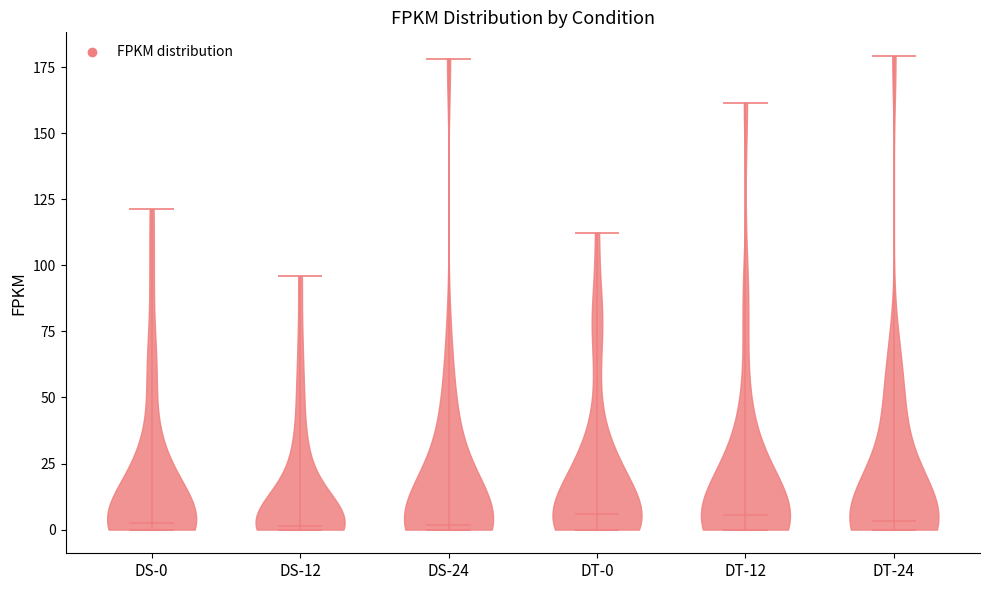

Reading left to right, read every violin against the y-axis: where its median line is, and the lowest and highest points it reaches. The values are not printed on the chart, so give them approximately, as read against the axis.

DS-0: median line 0, lowest point 0, highest point 120
DS-12: median line 0, lowest point 0, highest point 95
DS-24: median line 0, lowest point 0, highest point 180
DT-0: median line 5, lowest point 0, highest point 110
DT-12: median line 5, lowest point 0, highest point 160
DT-24: median line 5, lowest point 0, highest point 180